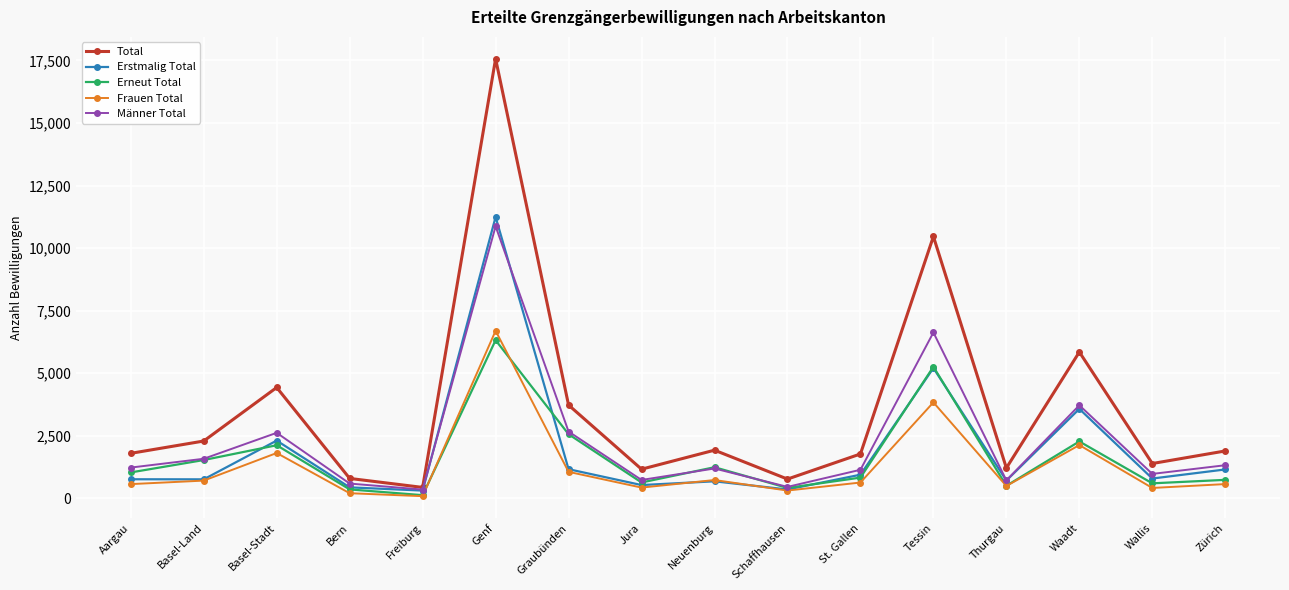

What is the total value across all series at St. Gallen?

5322